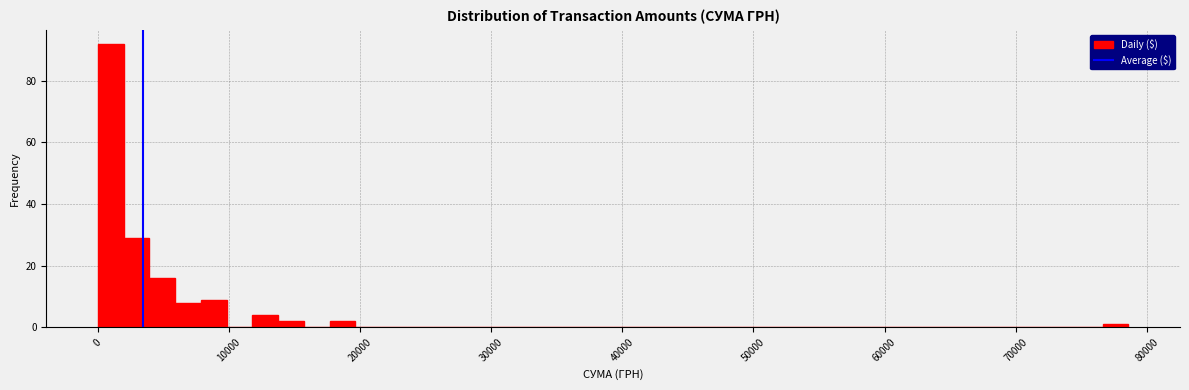

Around what value on the x-axis is the tallest bar? Give the approximate position of its centre, as read against the axis.

1000